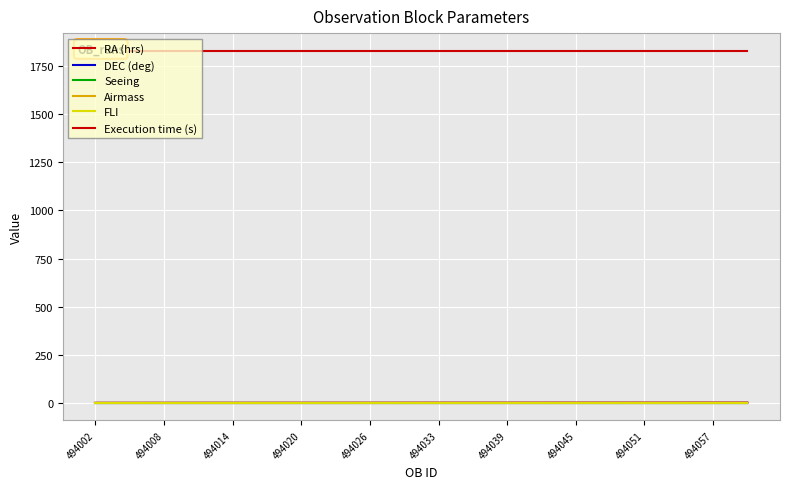

Reading left to right, transcribe all the data shown in this chart.

RA (hrs): 0.8	0.8	0.9	1.0	1.0	1.1	1.2	1.2	1.3	1.3	1.4	1.5	1.5	1.6	1.6	1.7	1.8	1.8	1.9	2.0
DEC (deg): 0.7	0.7	0.7	0.7	0.7	0.7	0.7	0.7	0.7	0.7	0.7	0.7	0.7	0.7	0.7	0.7	0.7	0.7	0.7	0.7
Seeing: 1.4	1.4	1.4	1.4	1.4	1.4	1.4	1.4	1.4	1.4	1.4	1.4	1.4	1.4	1.4	1.4	1.4	1.4	1.4	1.4
Airmass: 1.7	1.7	1.7	1.7	1.7	1.7	1.7	1.7	1.7	1.7	1.7	1.7	1.7	1.7	1.7	1.7	1.7	1.7	1.7	1.7
FLI: 1.0	1.0	1.0	1.0	1.0	1.0	1.0	1.0	1.0	1.0	1.0	1.0	1.0	1.0	1.0	1.0	1.0	1.0	1.0	1.0
Execution time (s): 1829.0	1829.0	1829.0	1829.0	1829.0	1829.0	1829.0	1829.0	1829.0	1829.0	1829.0	1829.0	1829.0	1829.0	1829.0	1829.0	1829.0	1829.0	1829.0	1829.0